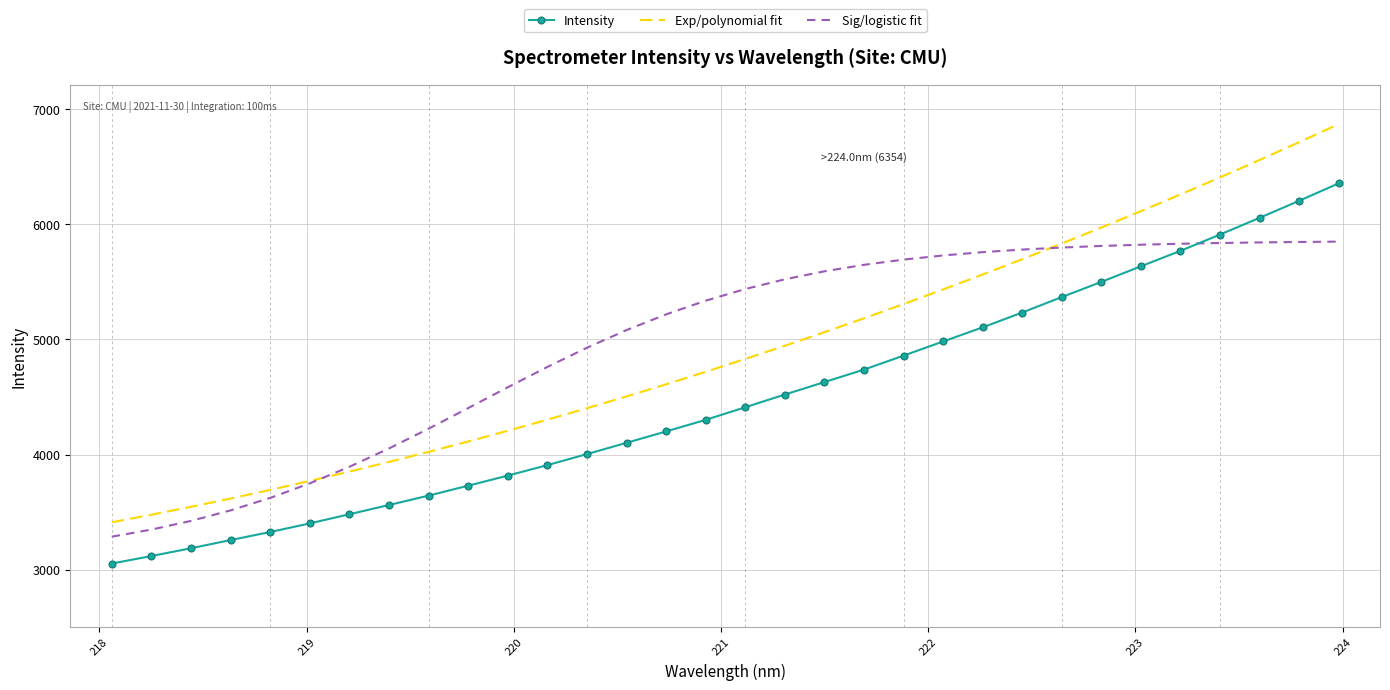

After their last crossing, which series has the higher values: Sig/logistic fit or Exp/polynomial fit?

Exp/polynomial fit